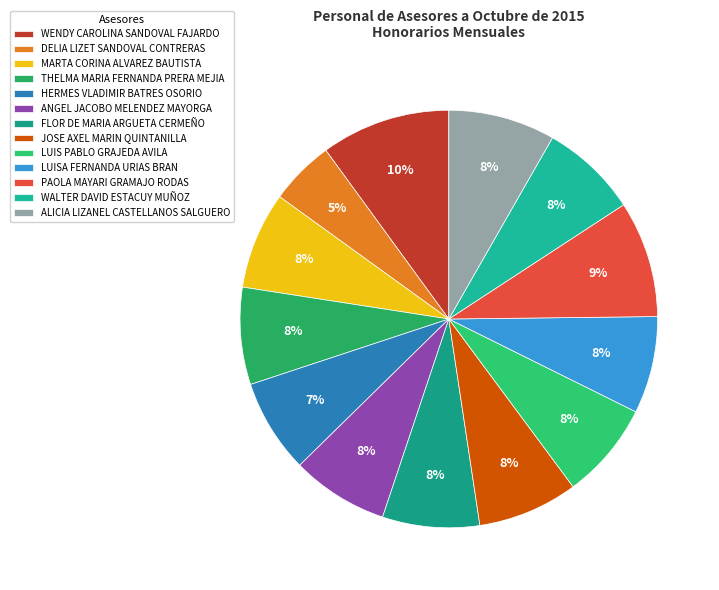

What percentage is the PAOLA MAYARI GRAMAJO RODAS slice, to the nearest percent?

9%